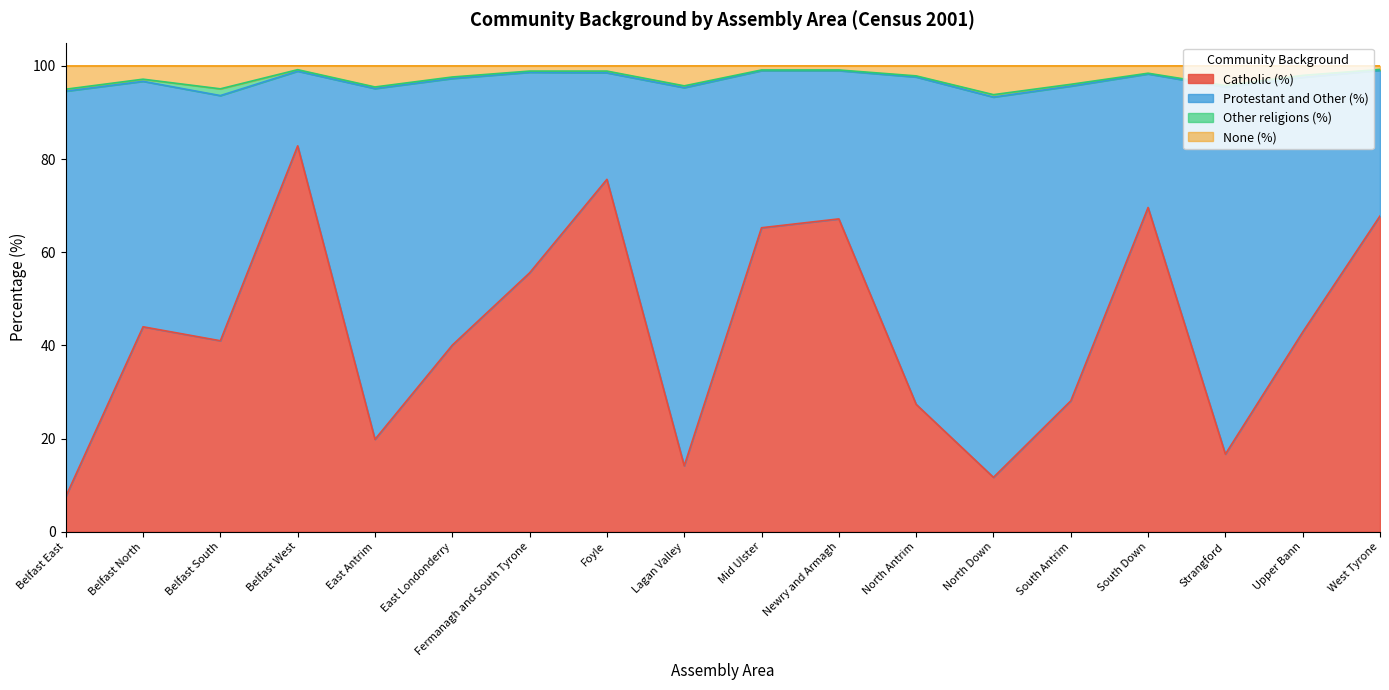

At how many categories does at least one series exceed 88?

18